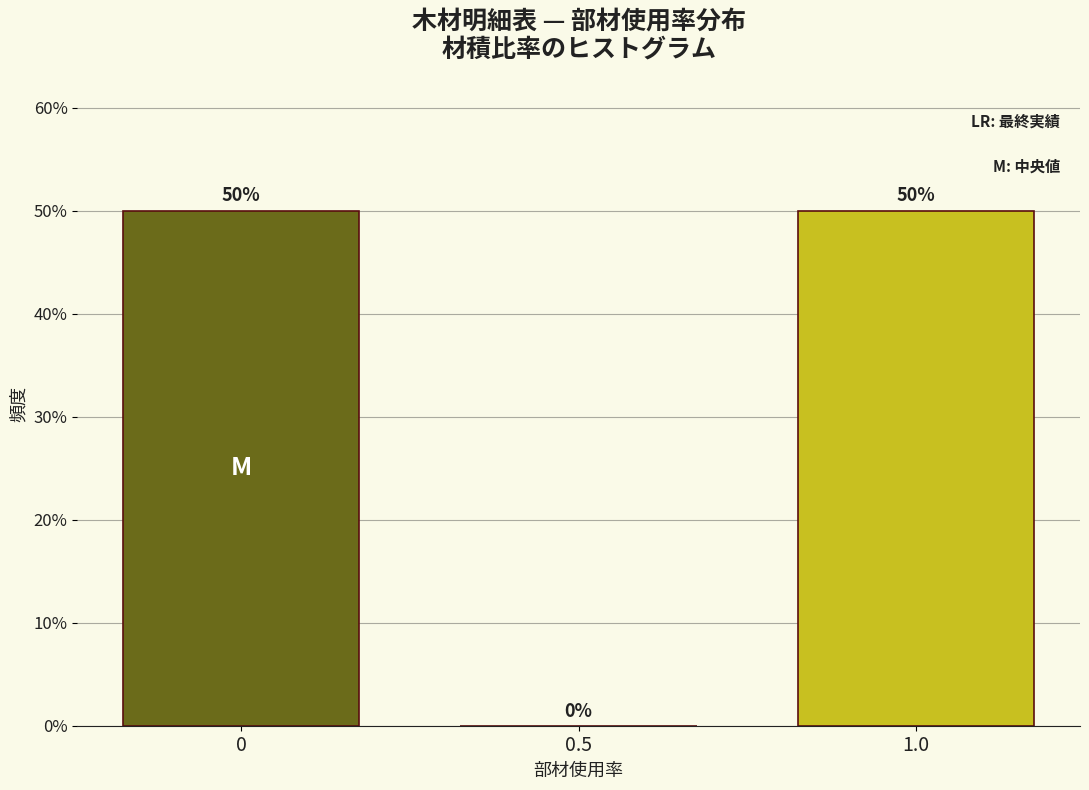

Reading left to right, what are all the values shown in this chart?

0=50	0.5=0	1.0=50